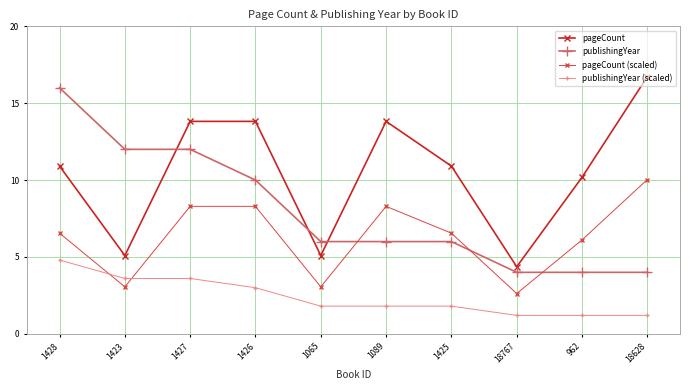

Rank the series by their maximum value, from lowest to highest.

publishingYear (scaled), pageCount (scaled), publishingYear, pageCount